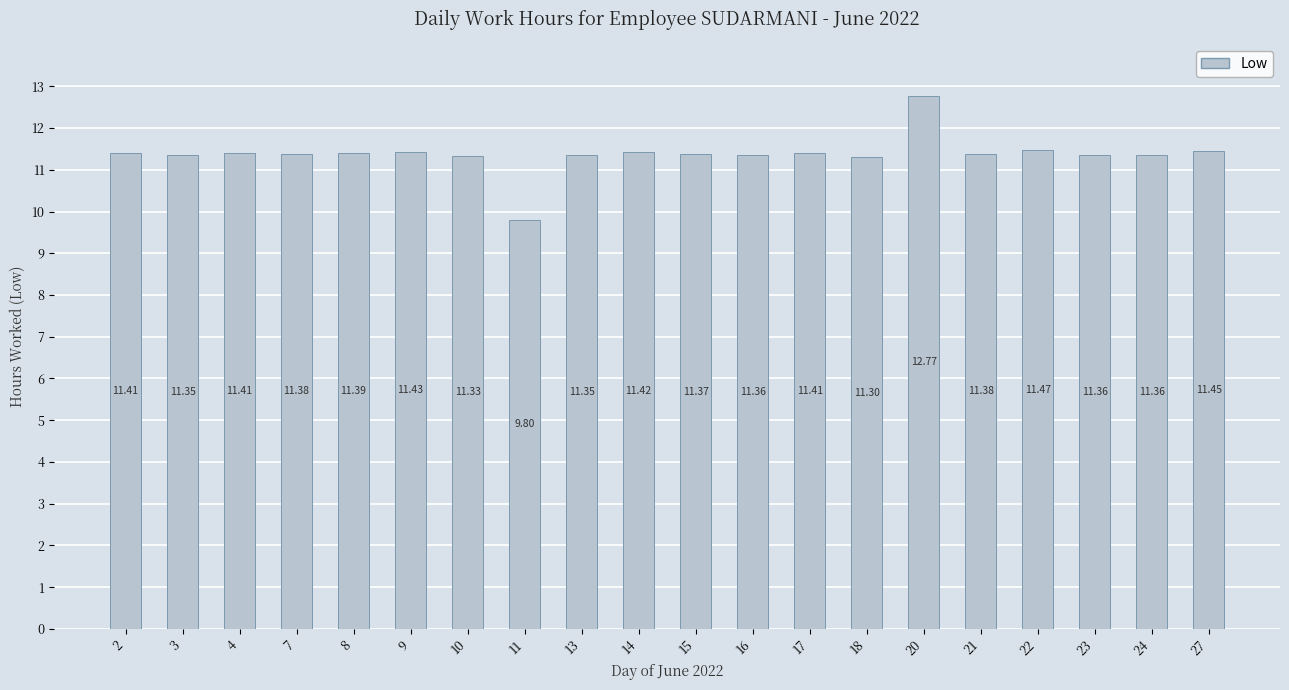

What is the ratio of the value at 2 to the value at 20?

0.9